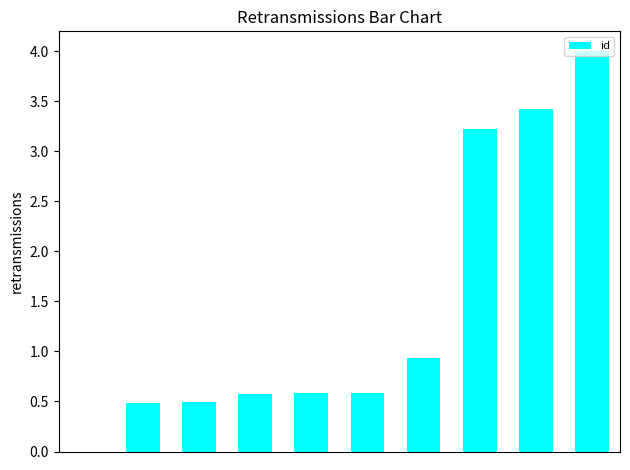

What is the maximum value shown in the chart?

4.0